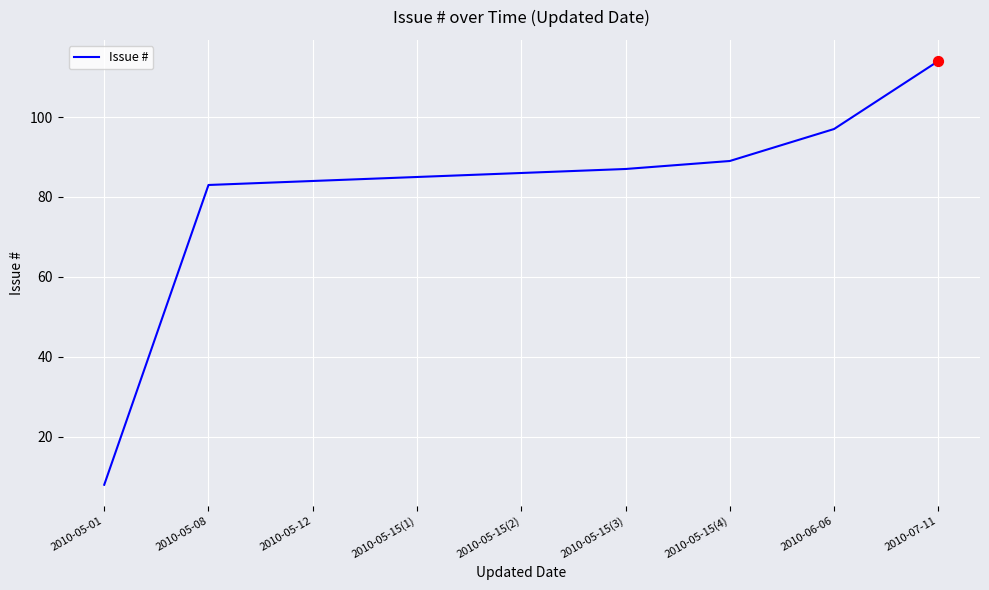

What is the ratio of the value at 2010-05-08 to the value at 2010-05-15(2)?

1.0